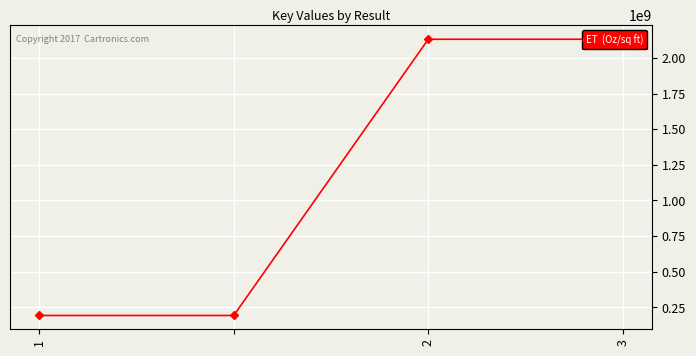

What is the smallest value displayed?

193804530